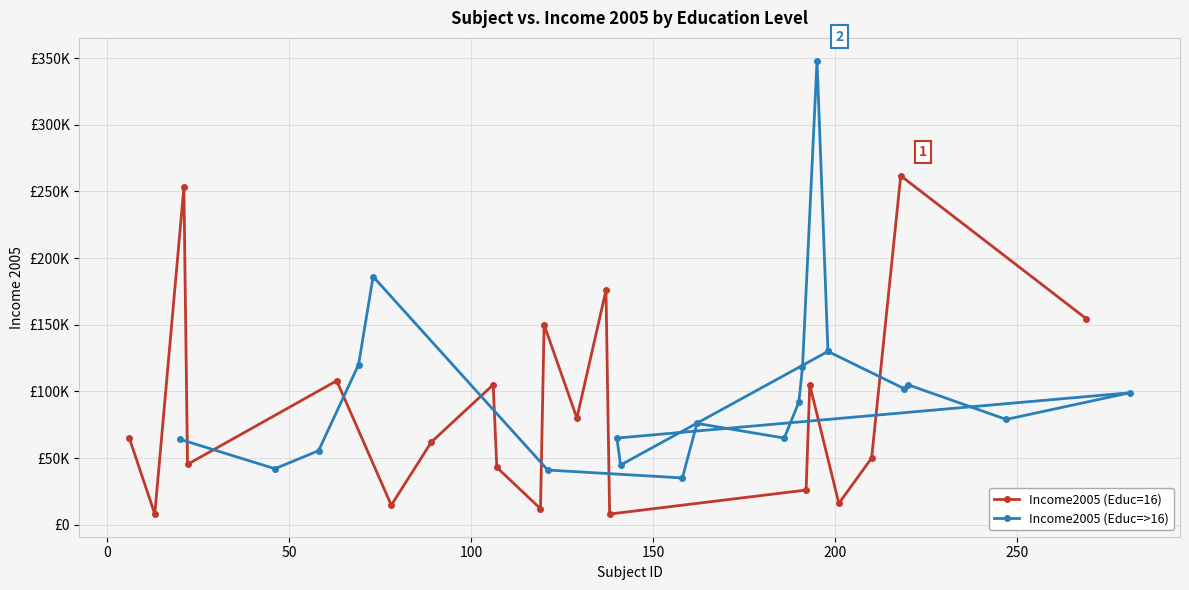

What are all the series names shown in the legend?

Income2005 (Educ=16), Income2005 (Educ=>16)